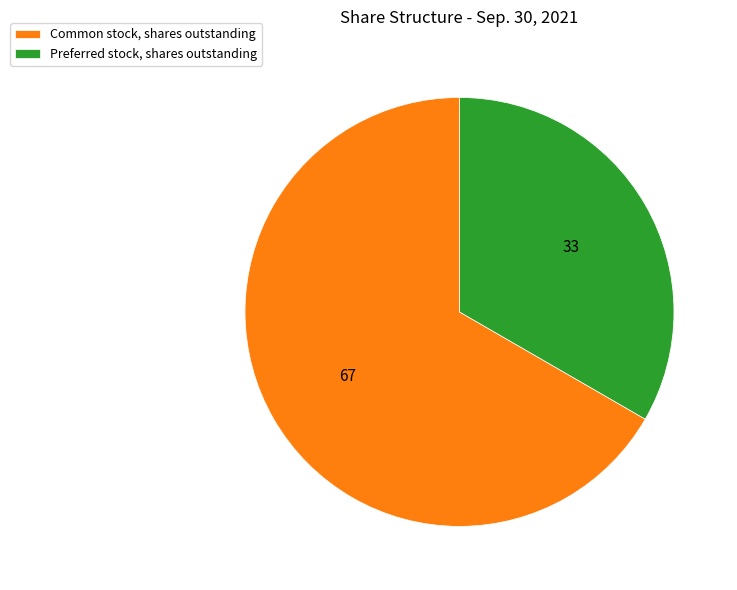

What is the majority slice?

Common stock, shares outstanding